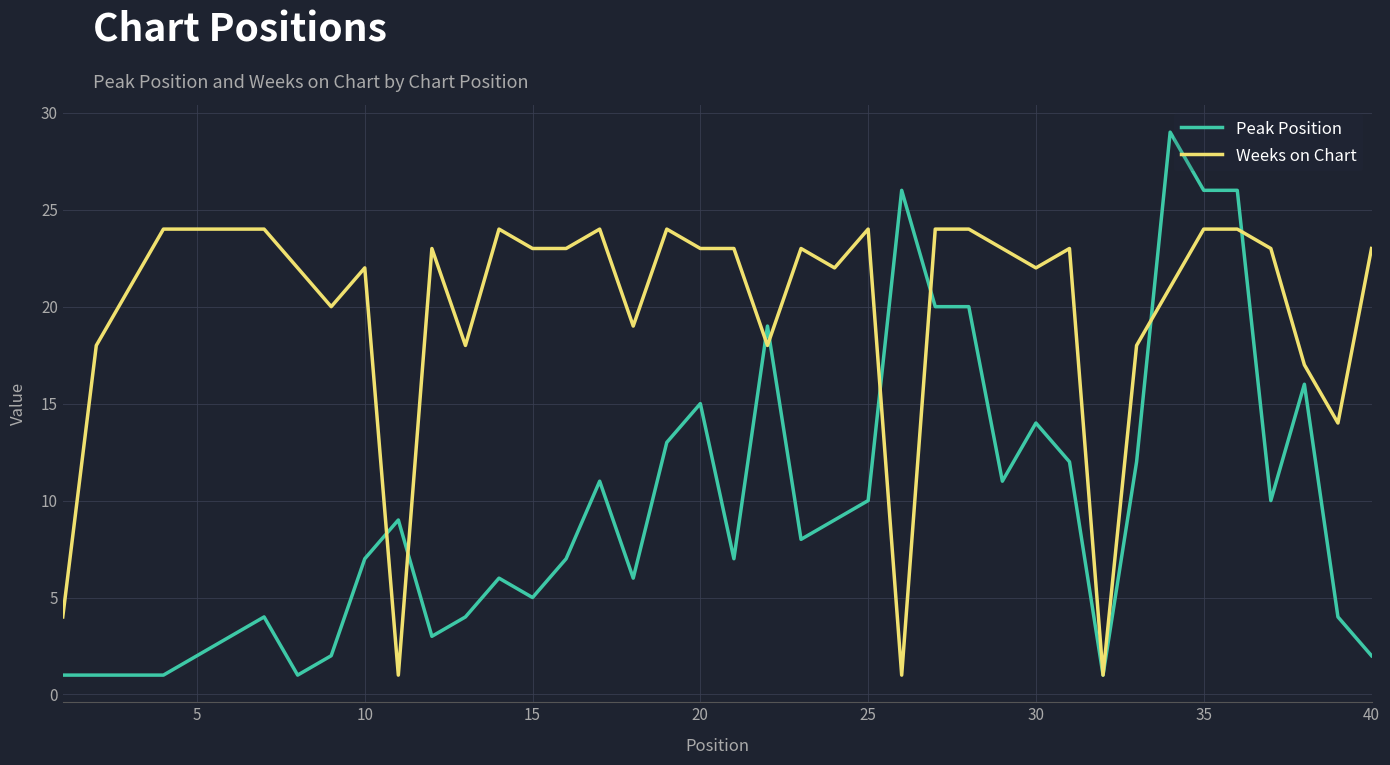

What is the highest value of the Weeks on Chart series?

24